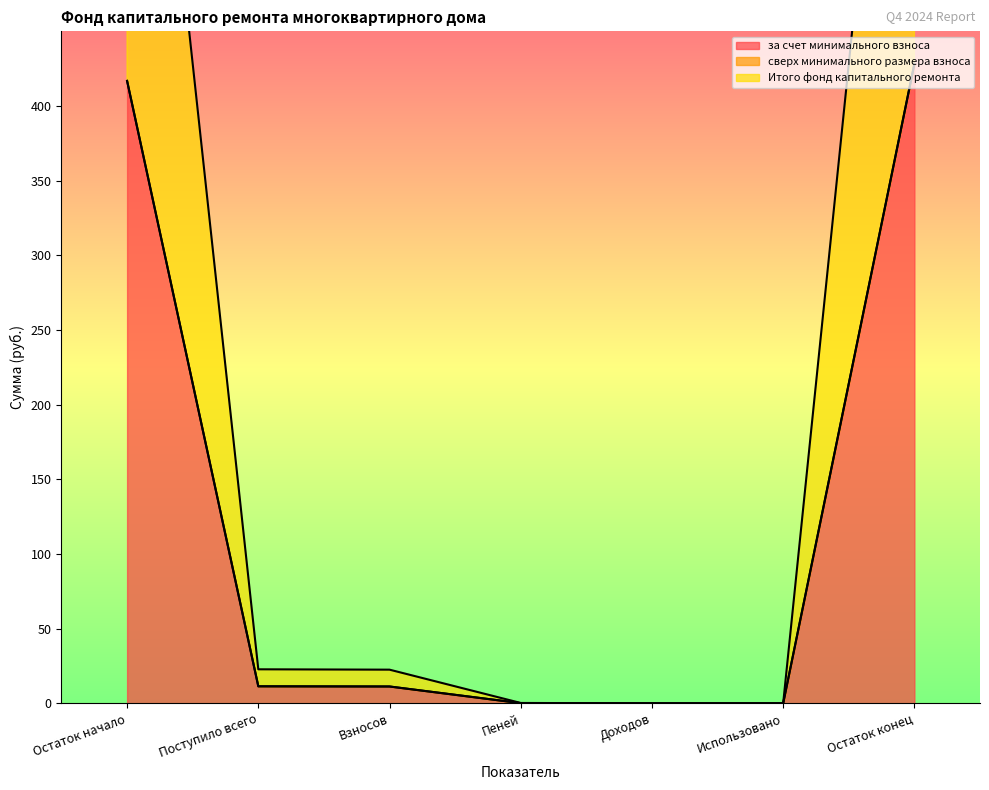

Which label corresponds to the largest value in the chart?

Остаток конец